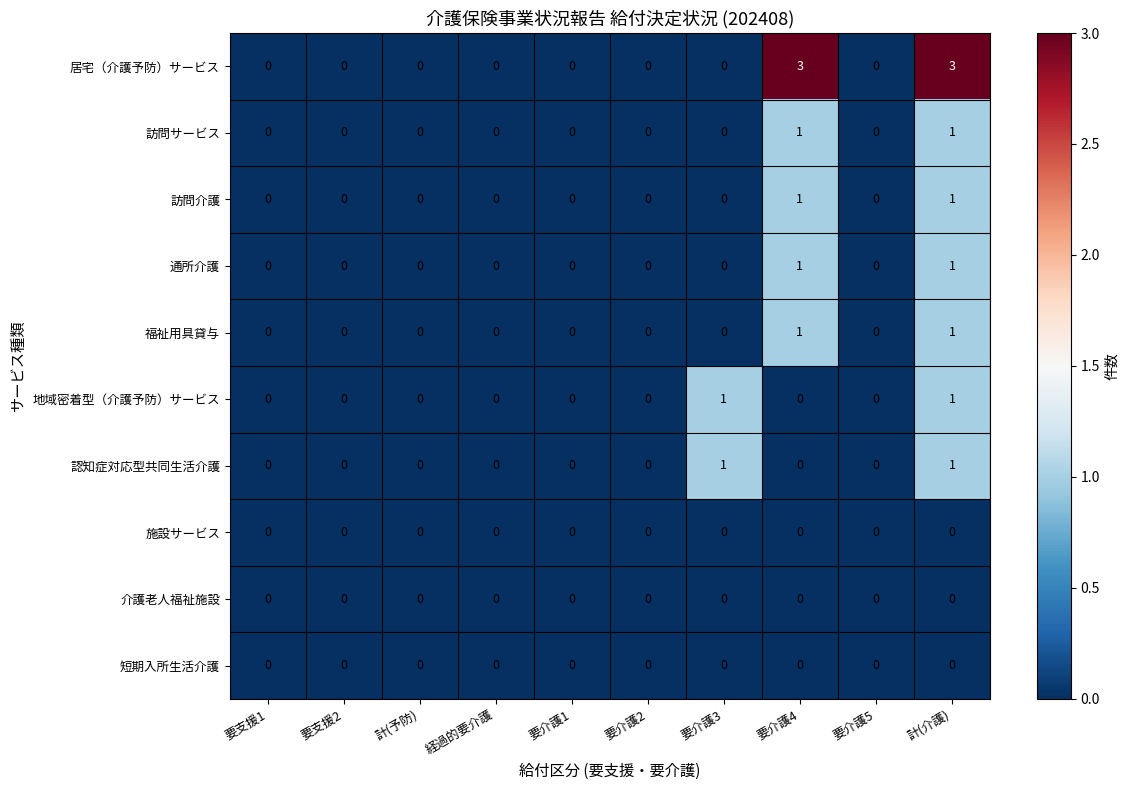

Which series has the largest total across all categories?

居宅（介護予防）サービス